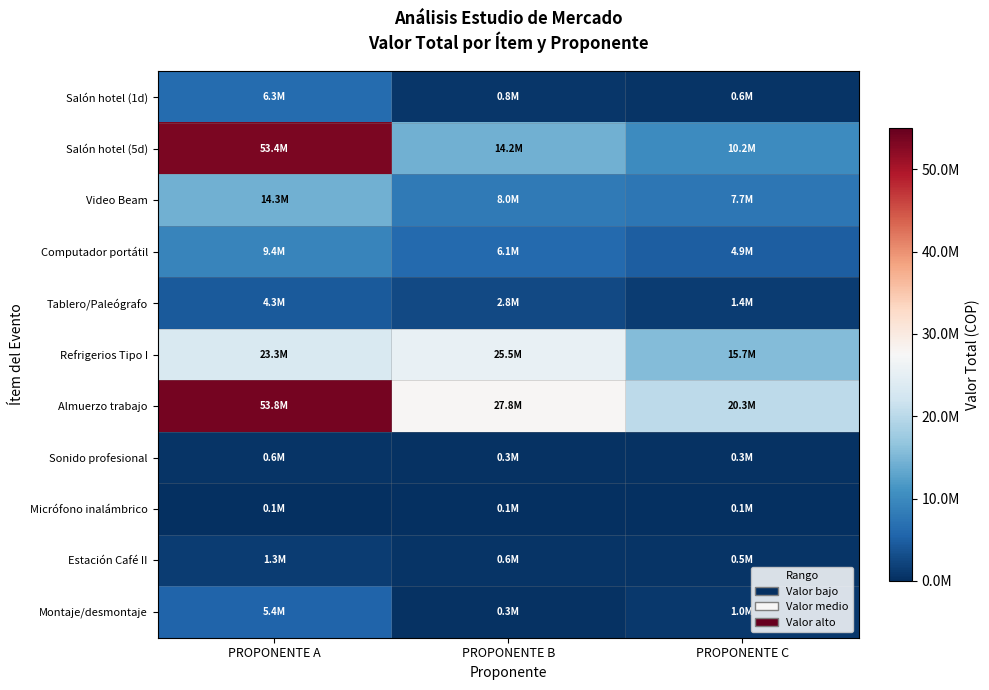

What is the spread (max minus min) of values at PROPONENTE A?

53706196.3